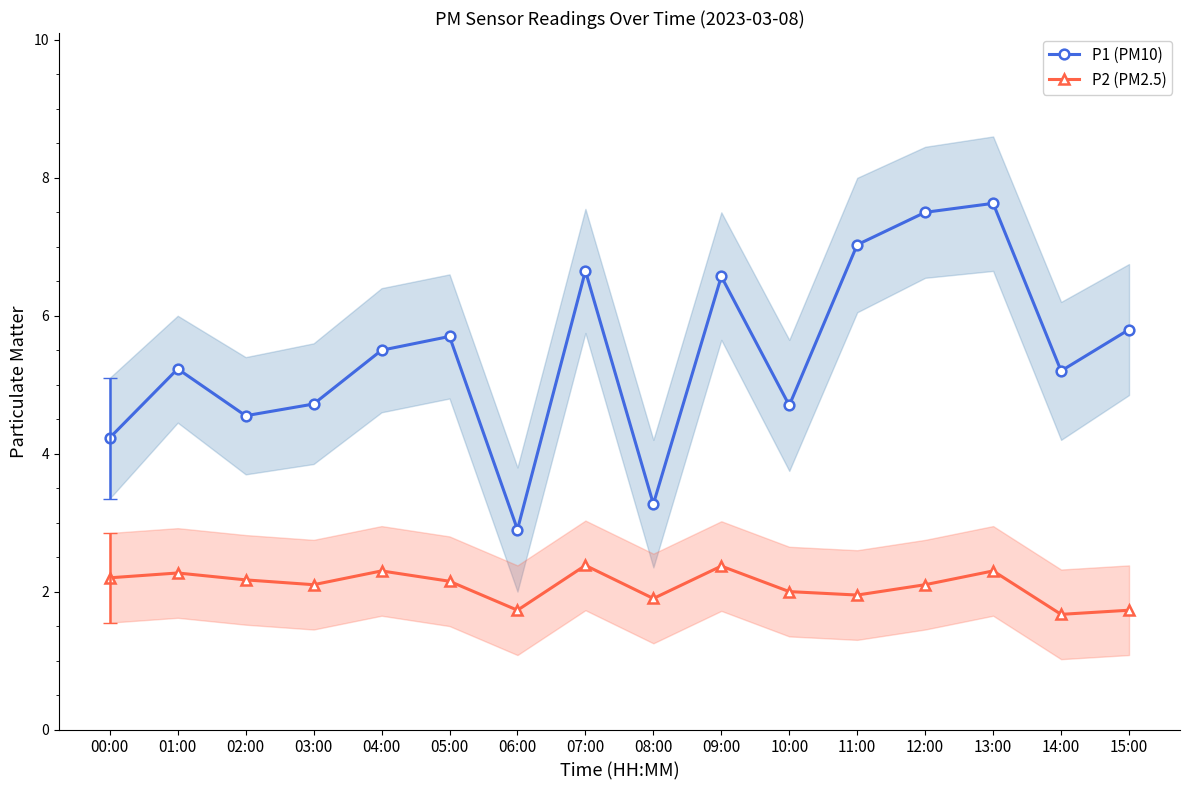

Where is P2 (PM2.5) nearest to the value 2?

10:00